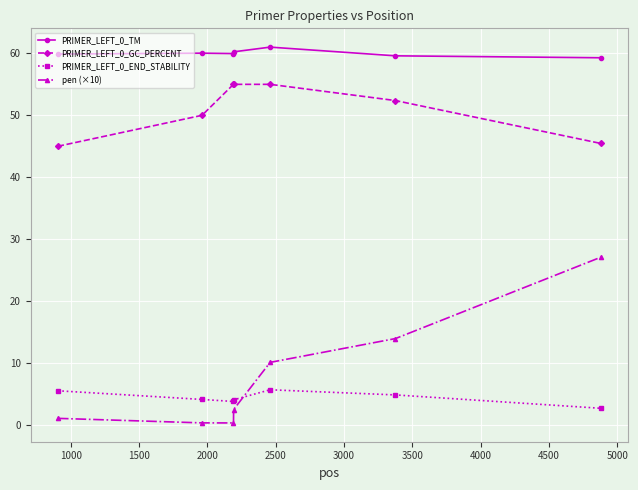

What is the average value of the pen (×10) series?

7.9